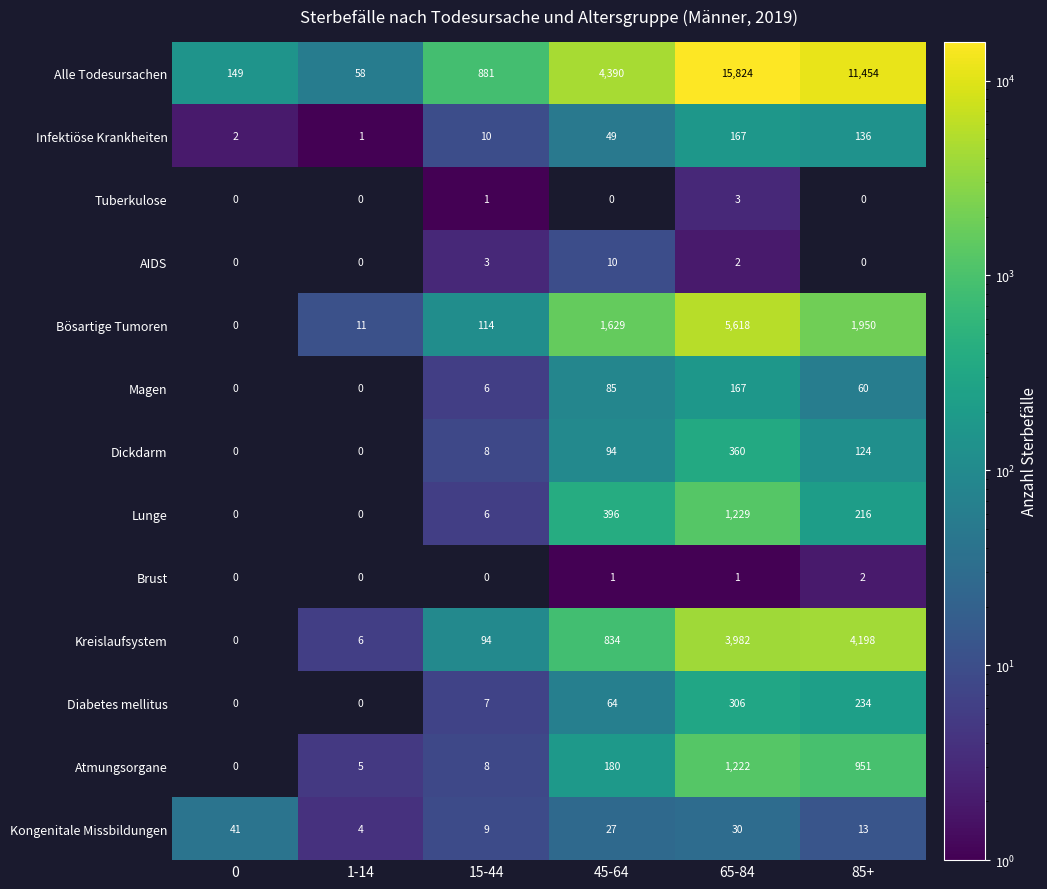

At how many categories does at least one series exceed 12620?

1